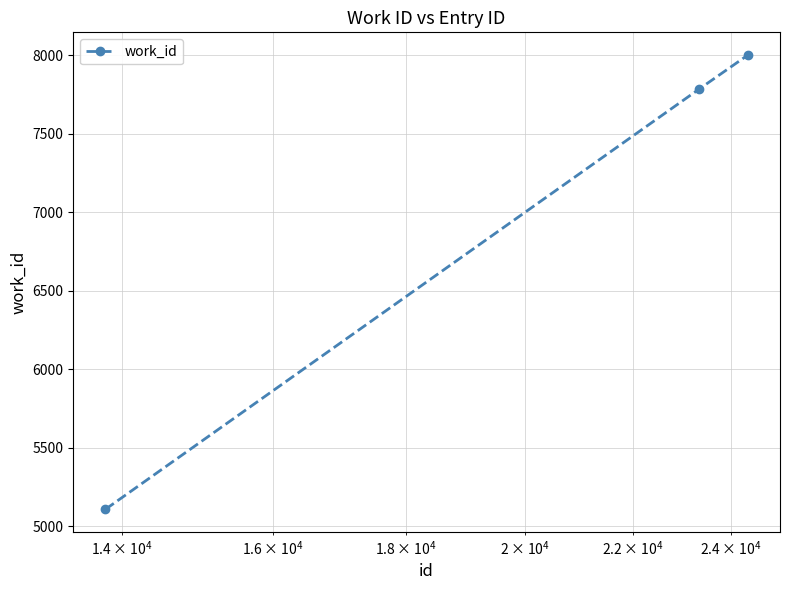

What is the value of the 1st point from the left?

5108